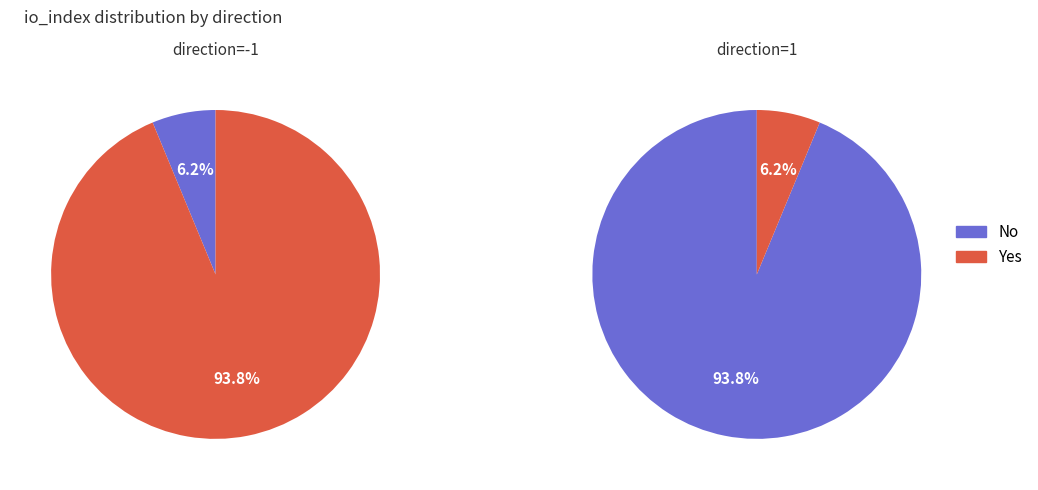

Is io_index=0 the majority of the pie?

No